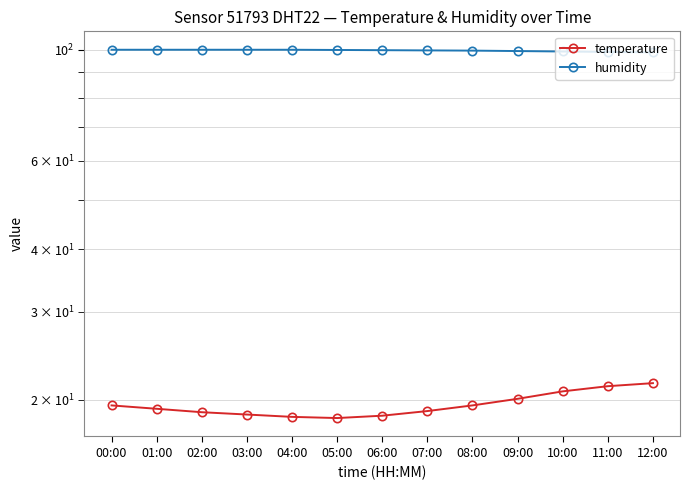

Does the chart display data point markers on the line(s)?

Yes